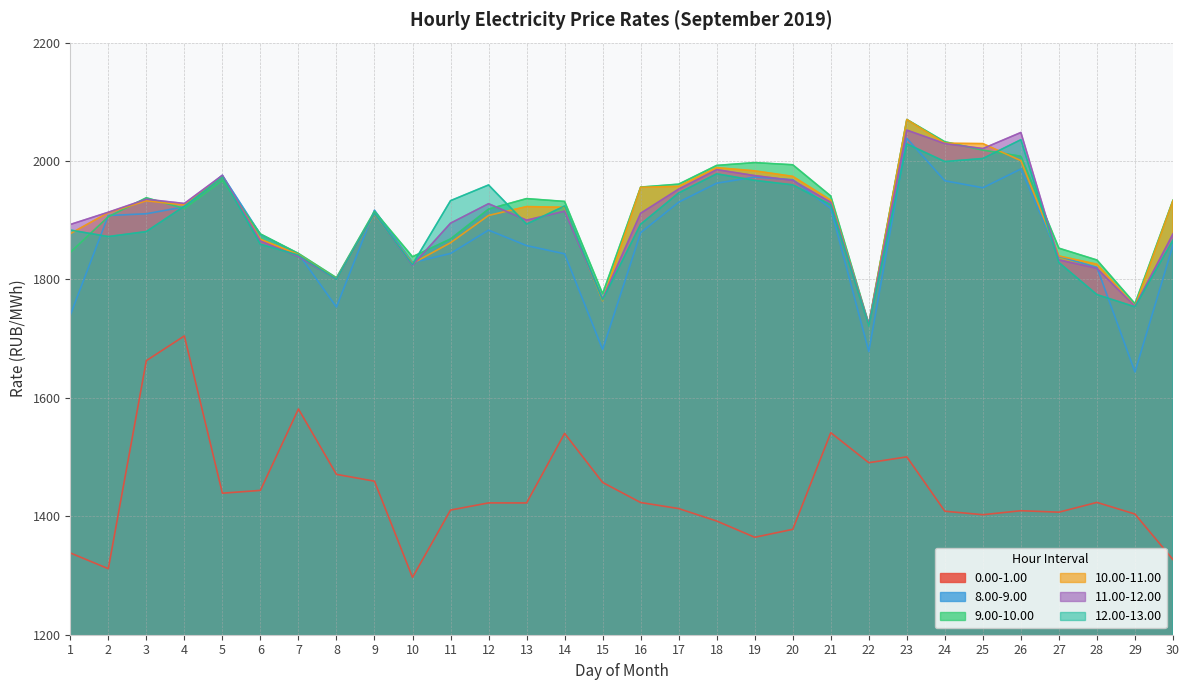

What is the value of the 9.00-10.00 point at the 22nd from the left?

1725.2